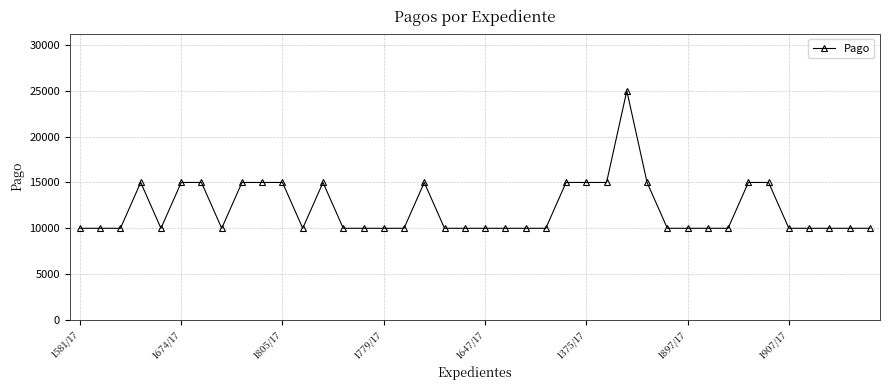

True or false: the data has more than 1 interior local peaks.

True